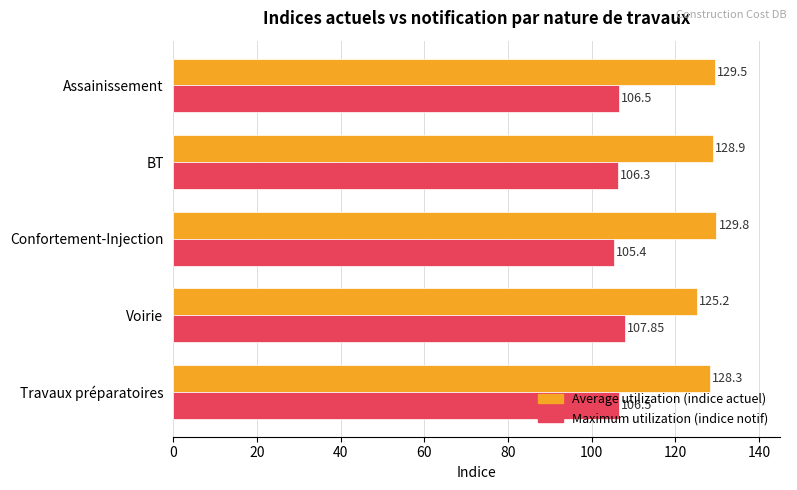

How many distinct data groups are displayed?

2